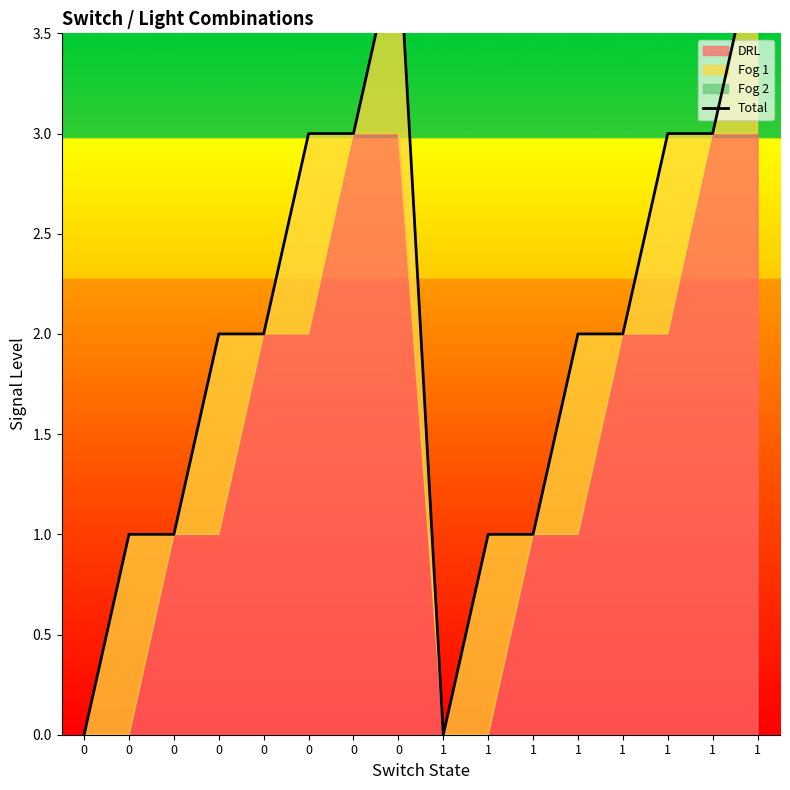

The chart shows a value of 3 at 0. True or false?

True